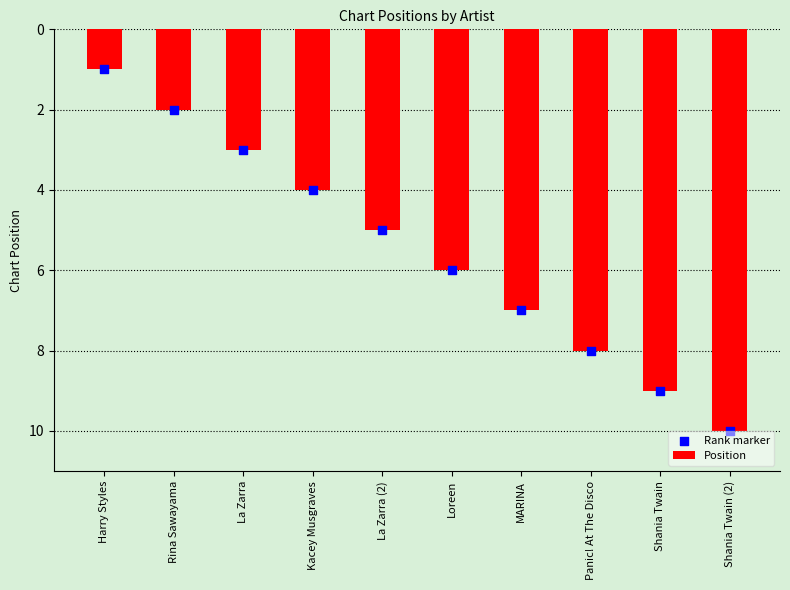

Which series contains the lowest Y value?

Position